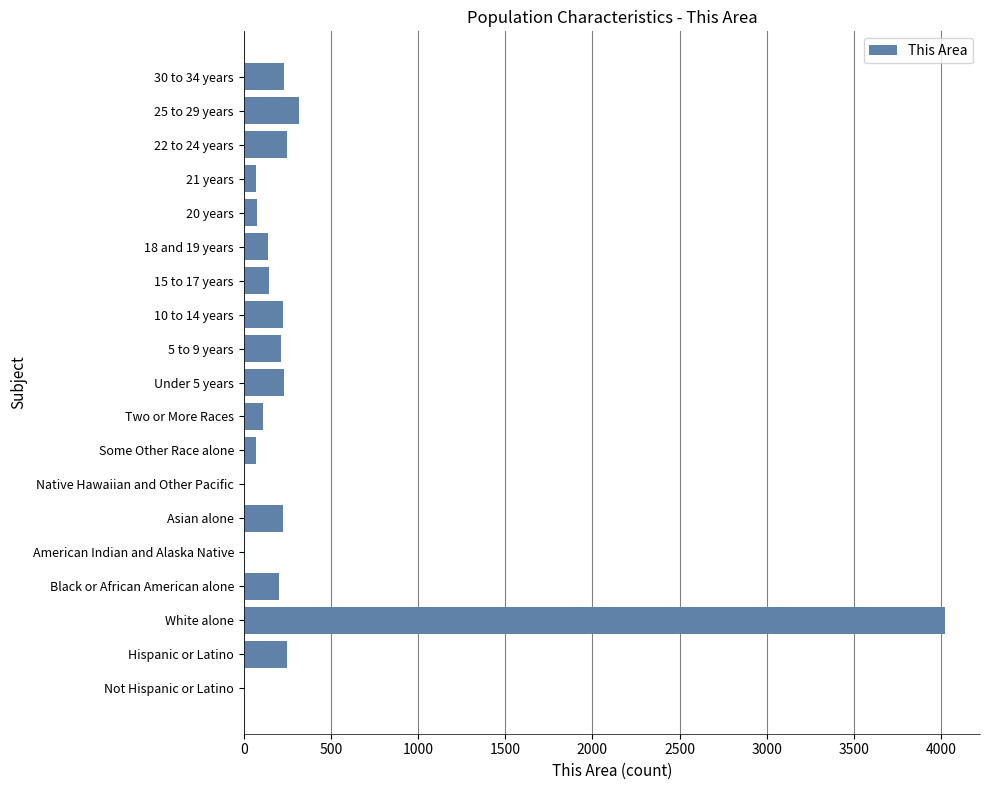

What is the greatest value displayed?

4022